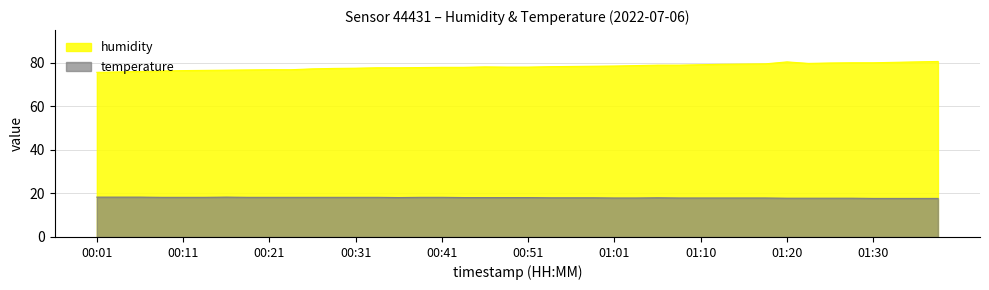

What is the difference between the maximum and minimum values in the humidity series?

5.0